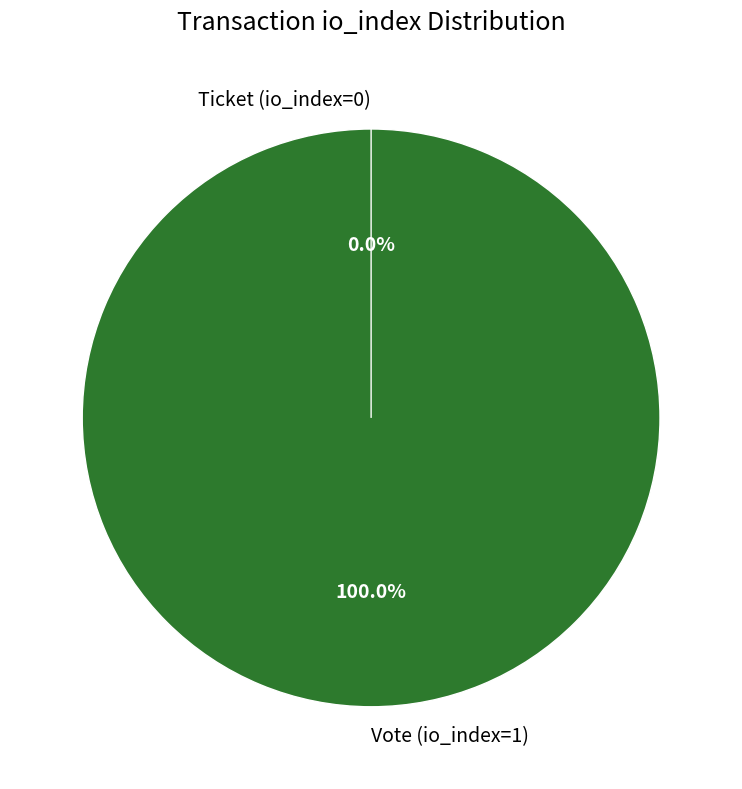

Does Ticket (io_index=0) represent more than half of the total?

No